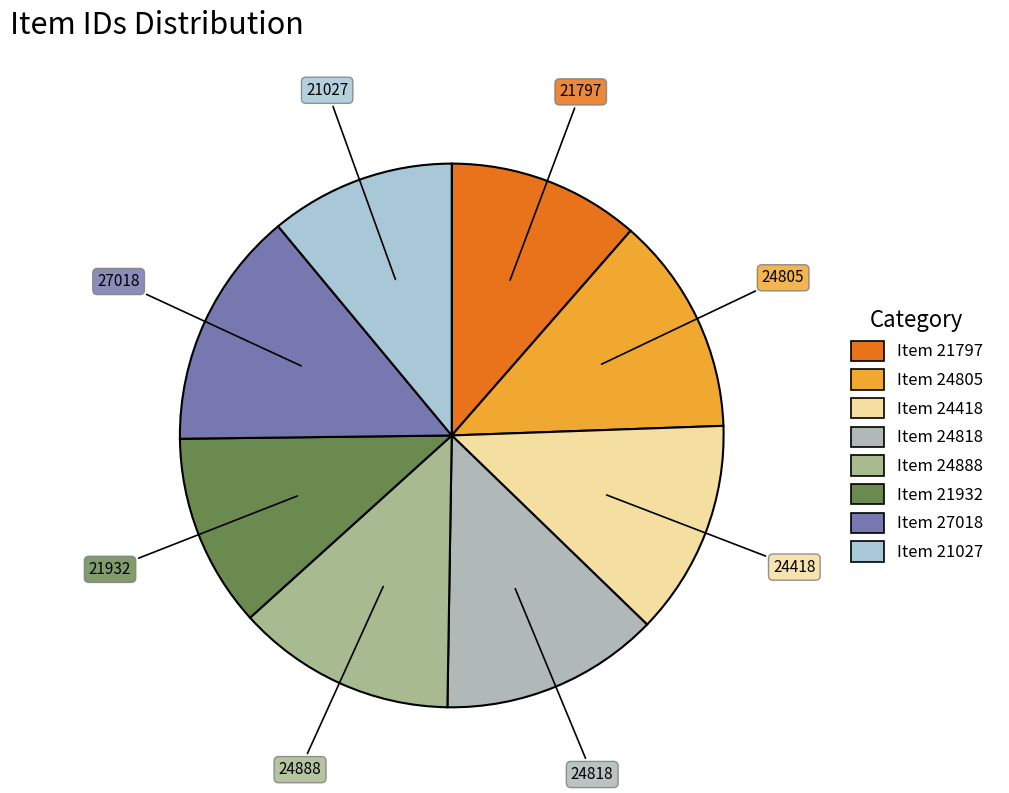

To the nearest percent, what portion does Item 21932 represent?

12%